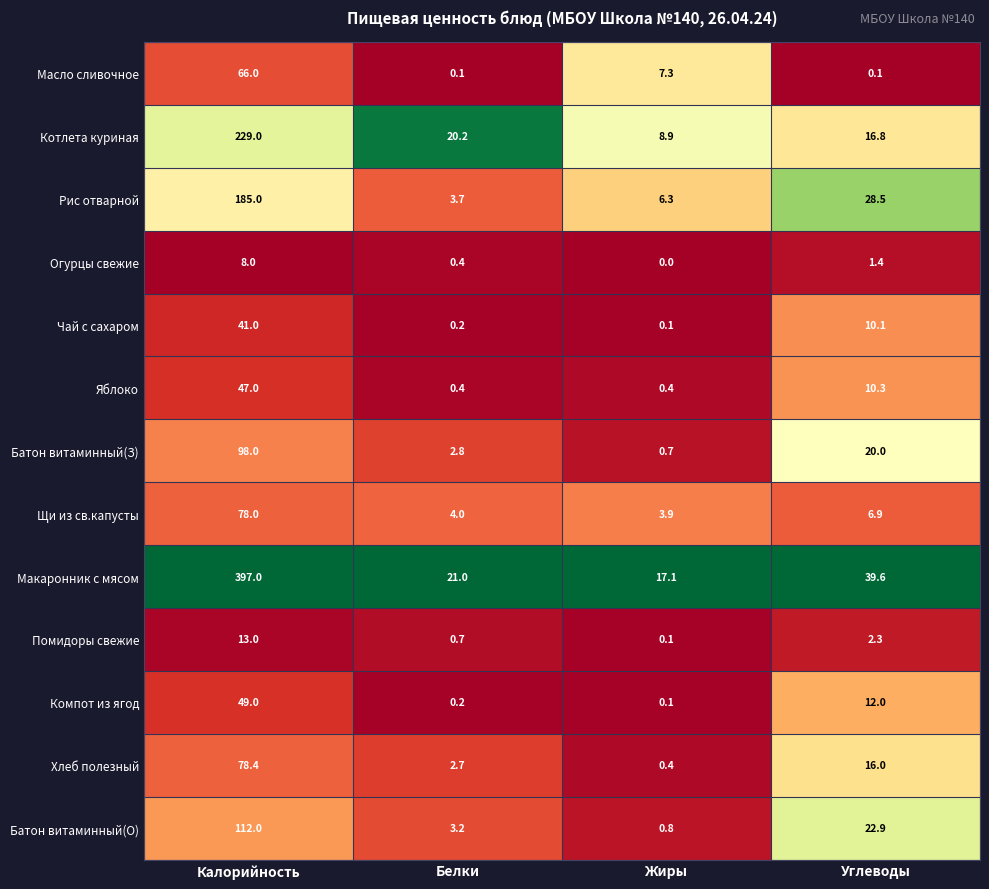

At how many categories does at least one series exceed 0?

4